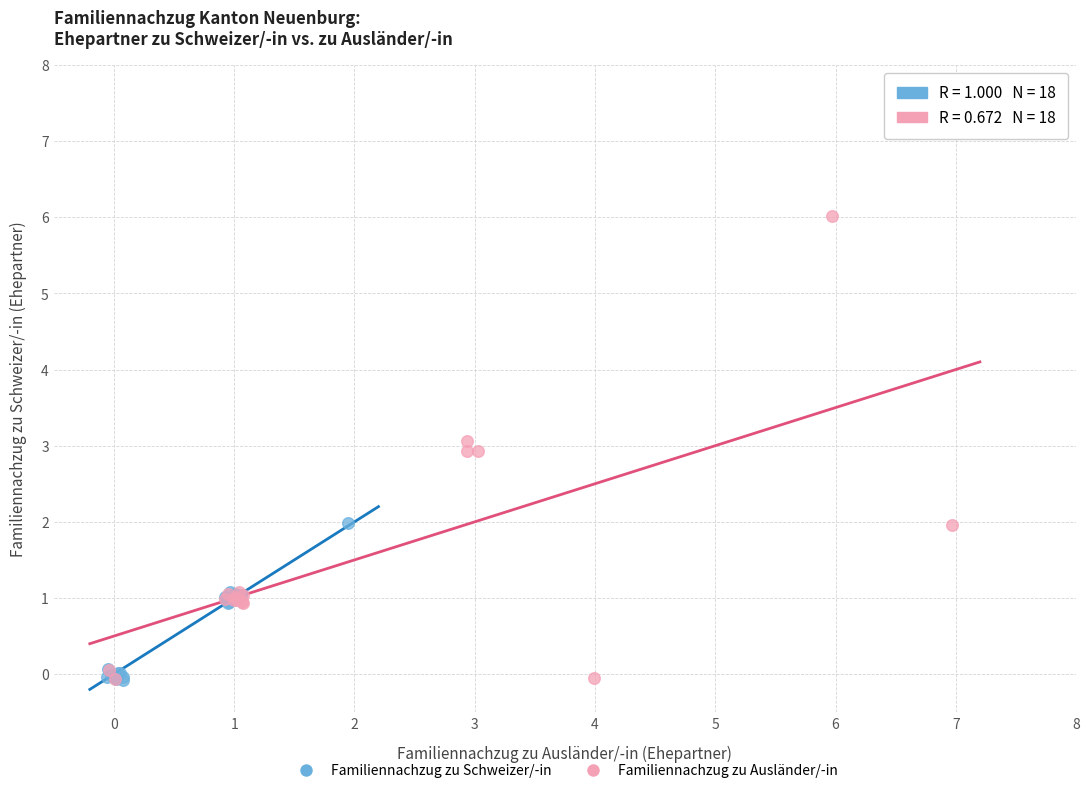

Which series reaches the maximum Y coordinate?

Familiennachzug zu Ausländer/-in